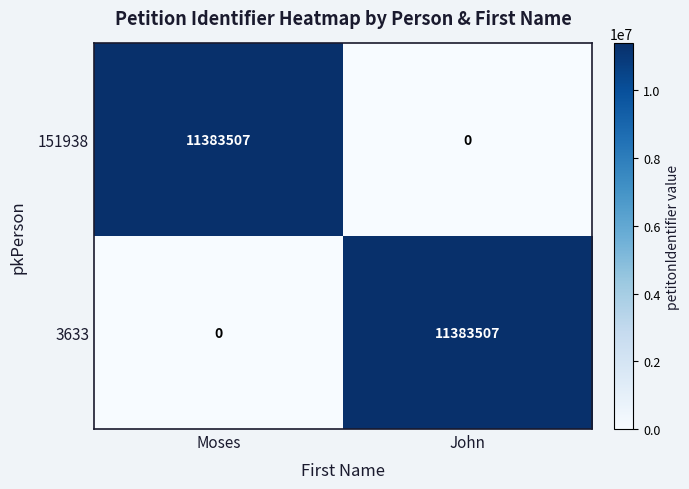

What is the total value across all series at John?

11383507